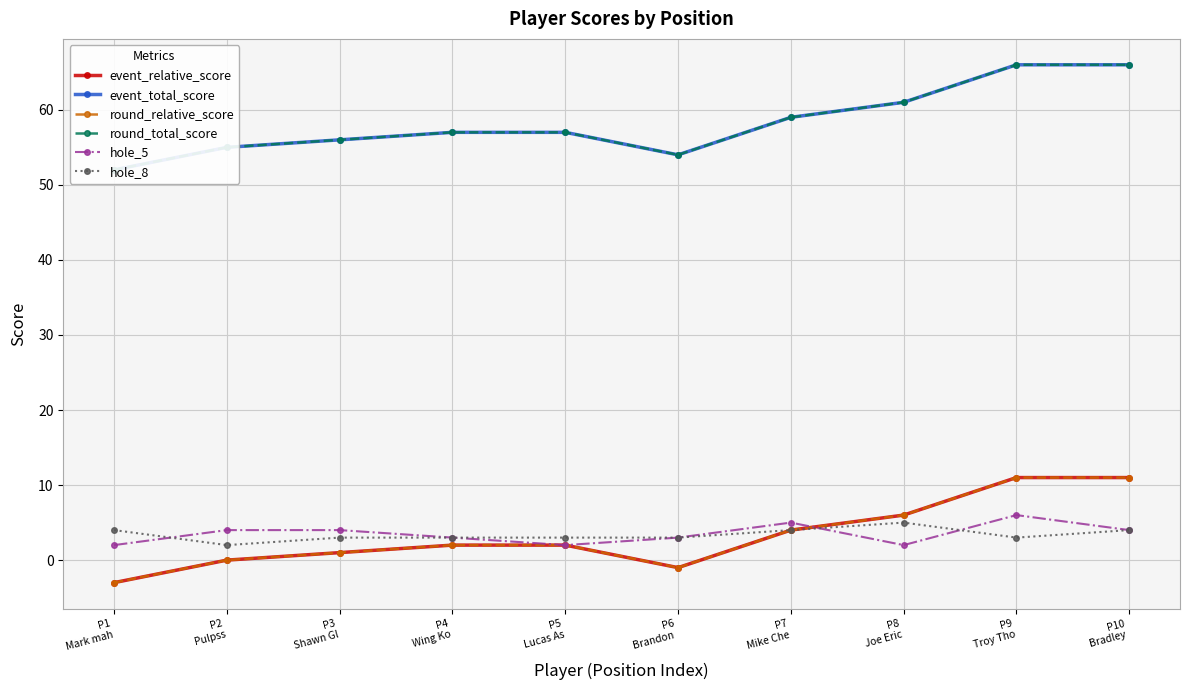

Rank the series at P10
Bradley  from lowest to highest value.

hole_5, hole_8, event_relative_score, round_relative_score, event_total_score, round_total_score